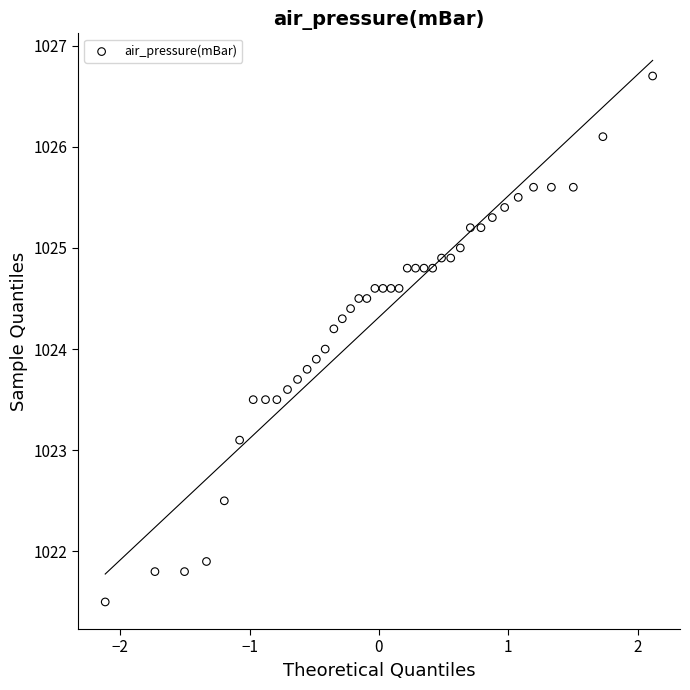

What is the range of X values (max minus min)?

4.2